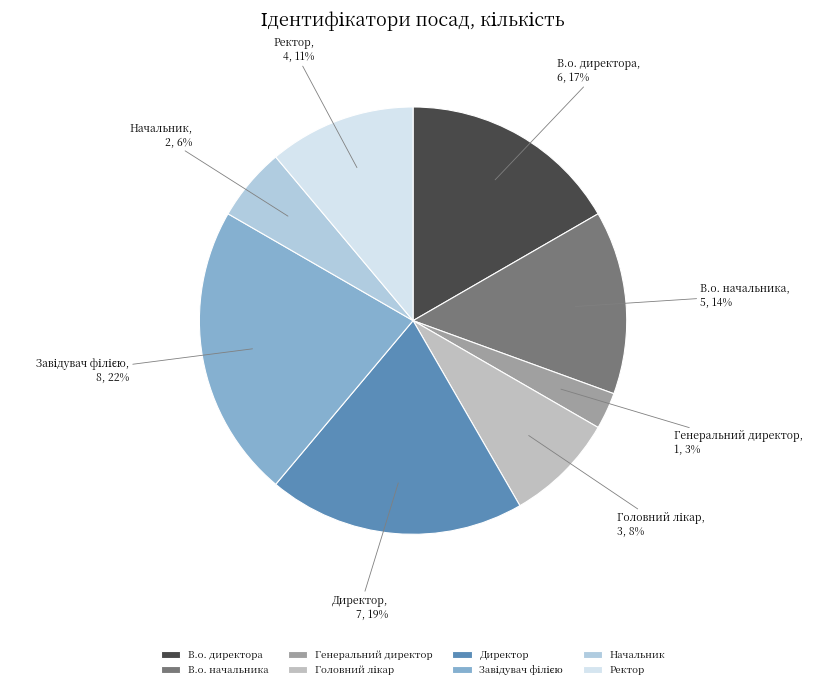

Which slice is the smallest?

Генеральний директор